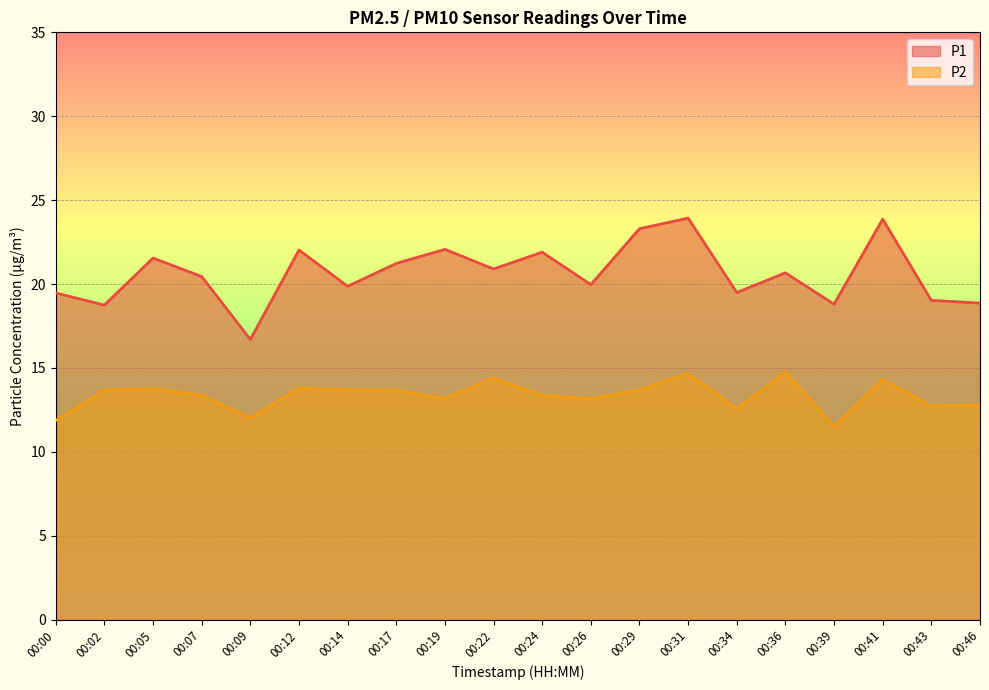

At which category does P2 reach its first local valley?

00:09